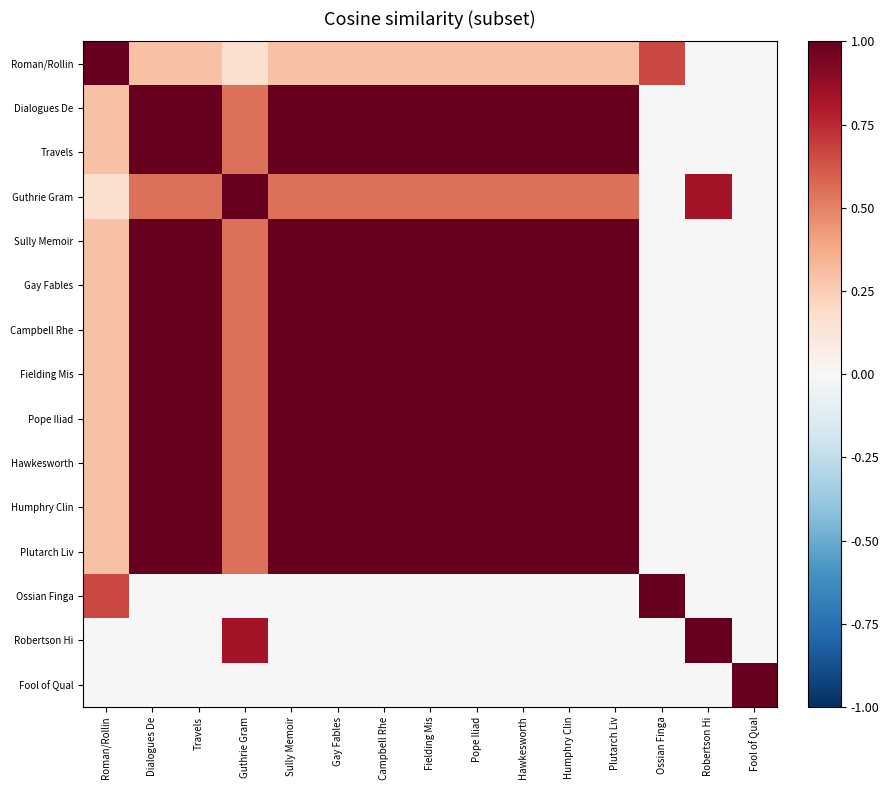

What is the total value across all series at Roman/Rollin?

4.7